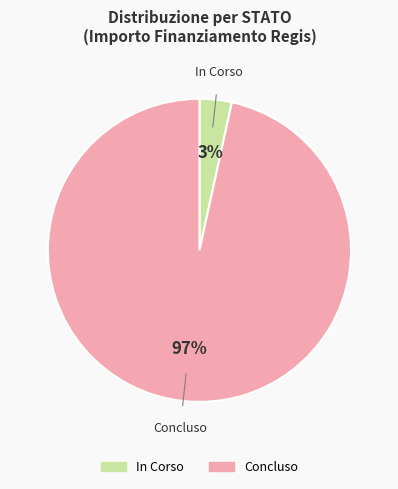

To the nearest percent, what portion does Concluso represent?

97%